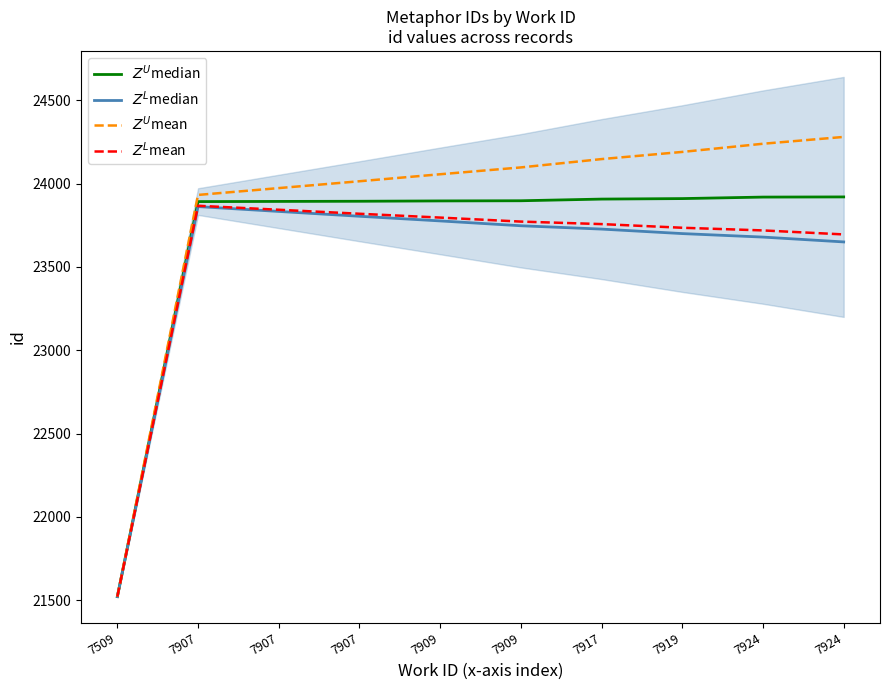

At how many categories does at least one series exceed 24023?

6